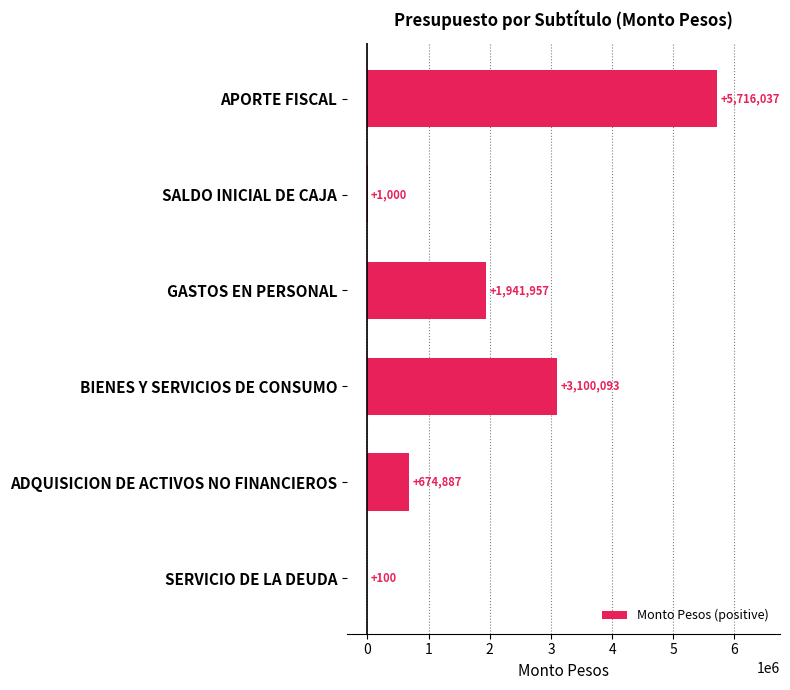

What is the change in value from APORTE FISCAL to GASTOS EN PERSONAL?

-3774080